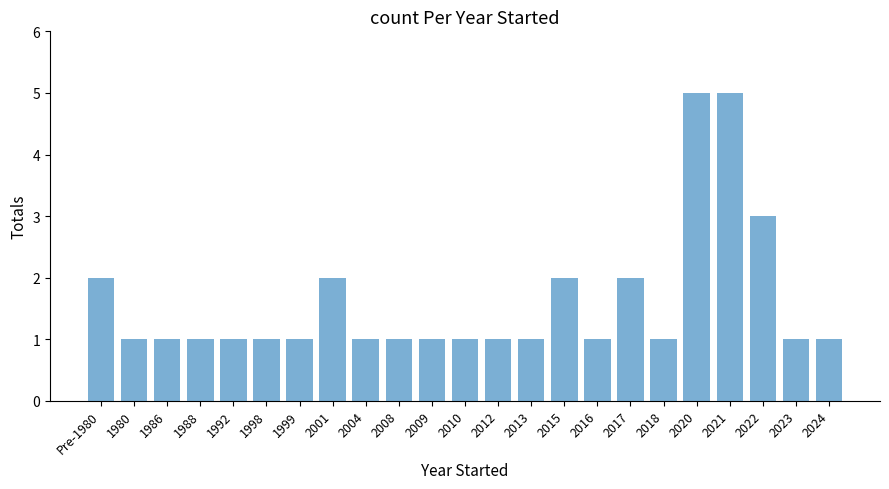

Approximately how many times larger is the value at 2016 compared to 2012?

1.0